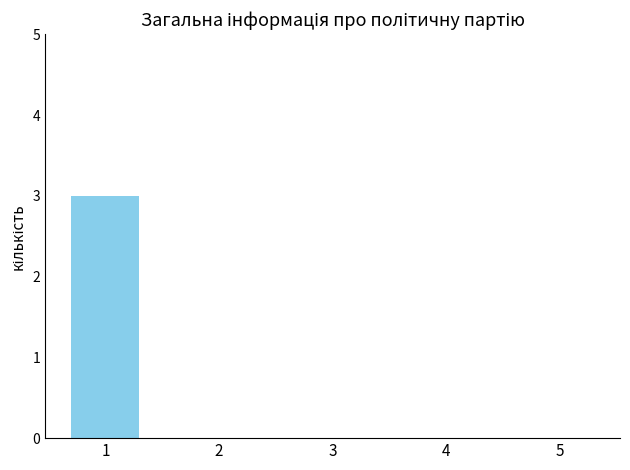

Reading right to left, extract all data points from this chart.

5=0	4=0	3=0	2=0	1=3